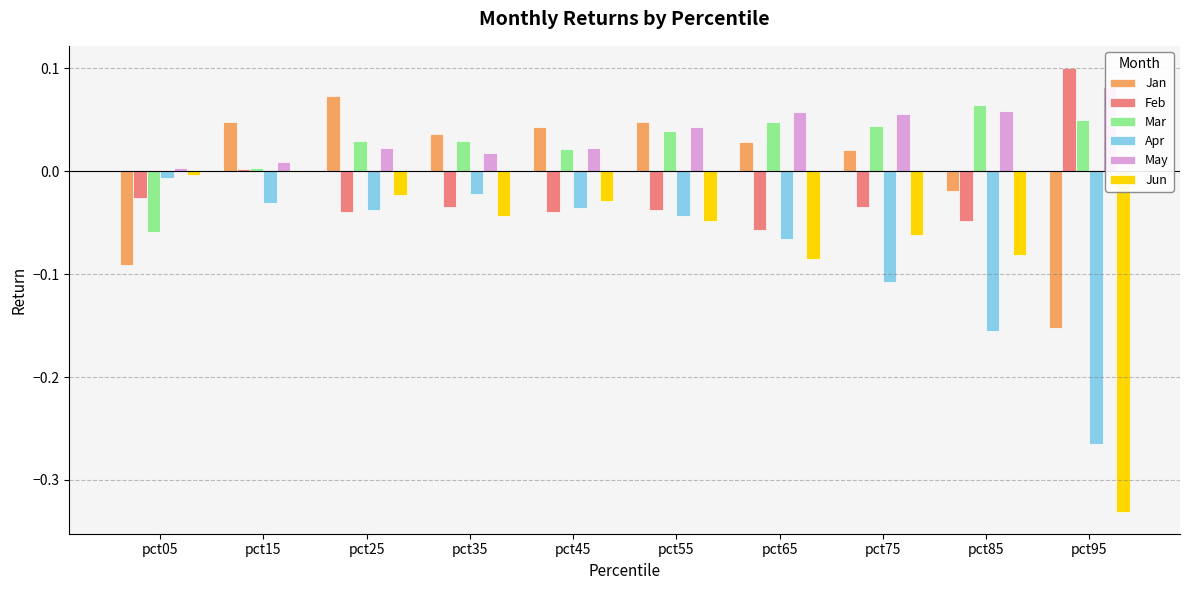

Reading left to right, extract all data points from this chart.

Jan: pct05=-0.1	pct15=0.0	pct25=0.1	pct35=0.0	pct45=0.0	pct55=0.0	pct65=0.0	pct75=0.0	pct85=-0.0	pct95=-0.2
Feb: pct05=-0.0	pct15=0.0	pct25=-0.0	pct35=-0.0	pct45=-0.0	pct55=-0.0	pct65=-0.1	pct75=-0.0	pct85=-0.0	pct95=0.1
Mar: pct05=-0.1	pct15=0.0	pct25=0.0	pct35=0.0	pct45=0.0	pct55=0.0	pct65=0.0	pct75=0.0	pct85=0.1	pct95=0.1
Apr: pct05=-0.0	pct15=-0.0	pct25=-0.0	pct35=-0.0	pct45=-0.0	pct55=-0.0	pct65=-0.1	pct75=-0.1	pct85=-0.2	pct95=-0.3
May: pct05=0.0	pct15=0.0	pct25=0.0	pct35=0.0	pct45=0.0	pct55=0.0	pct65=0.1	pct75=0.1	pct85=0.1	pct95=0.1
Jun: pct05=-0.0	pct15=-0.0	pct25=-0.0	pct35=-0.0	pct45=-0.0	pct55=-0.0	pct65=-0.1	pct75=-0.1	pct85=-0.1	pct95=-0.3